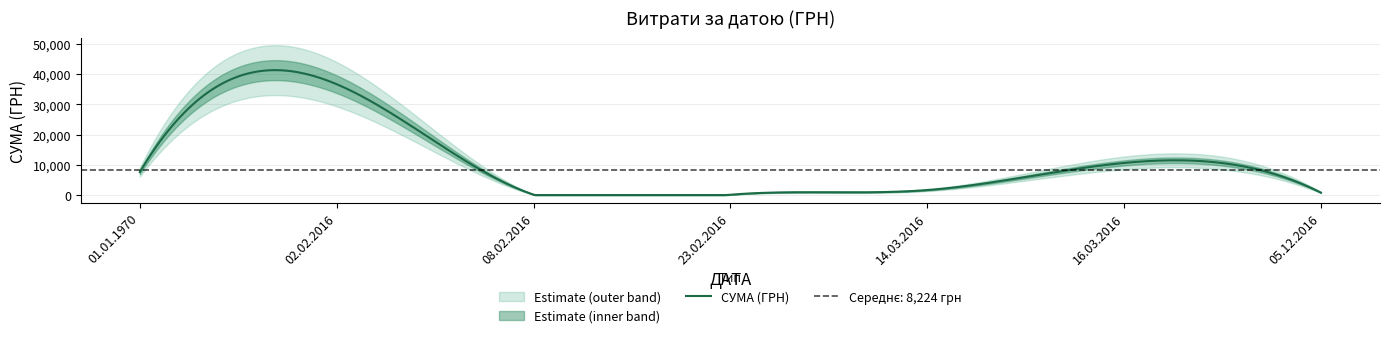

Is it true that the value at 05.12.2016 is 799.3?

True